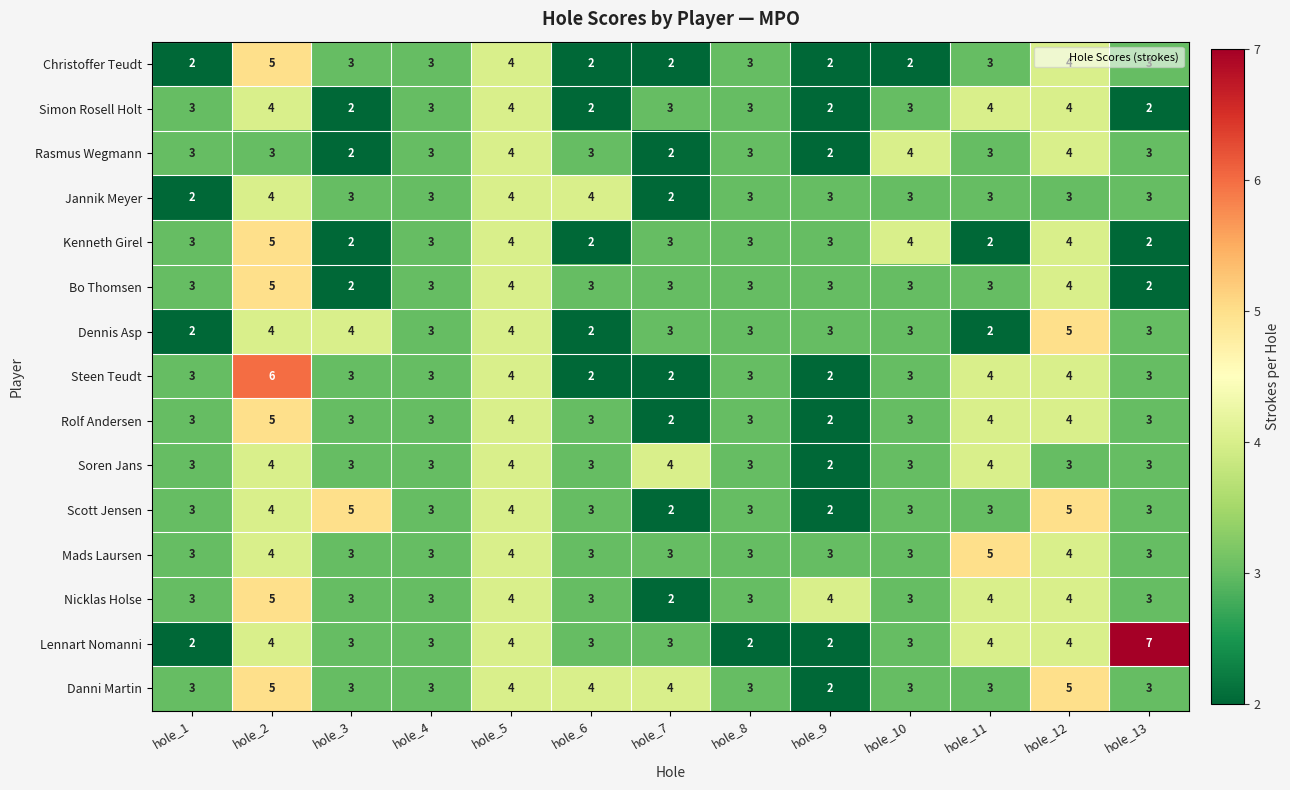

Count the Dennis Asp values in the range 3 to 4.

9